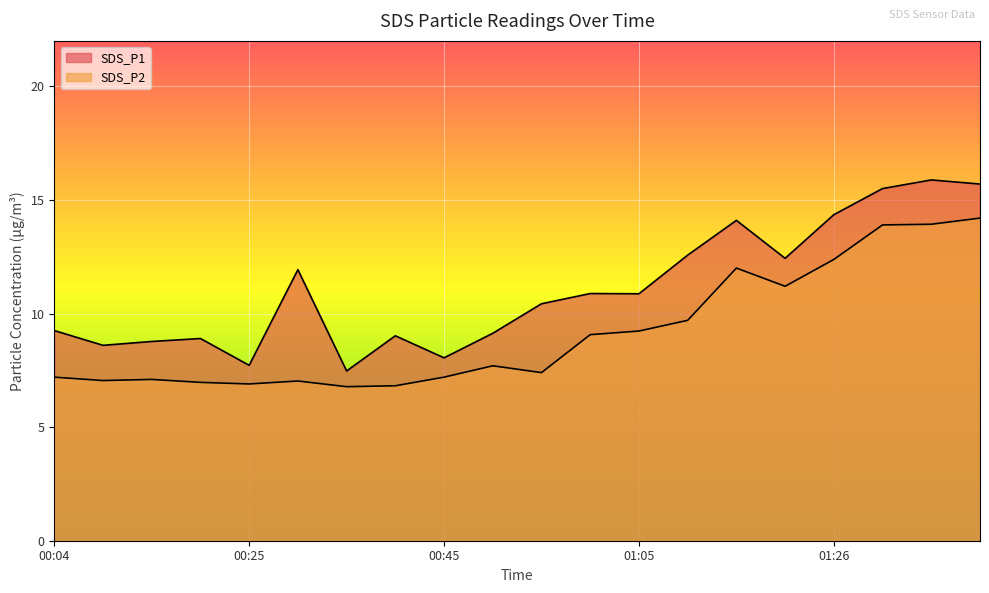

Where is SDS_P1 nearest to the value 11?

01:00